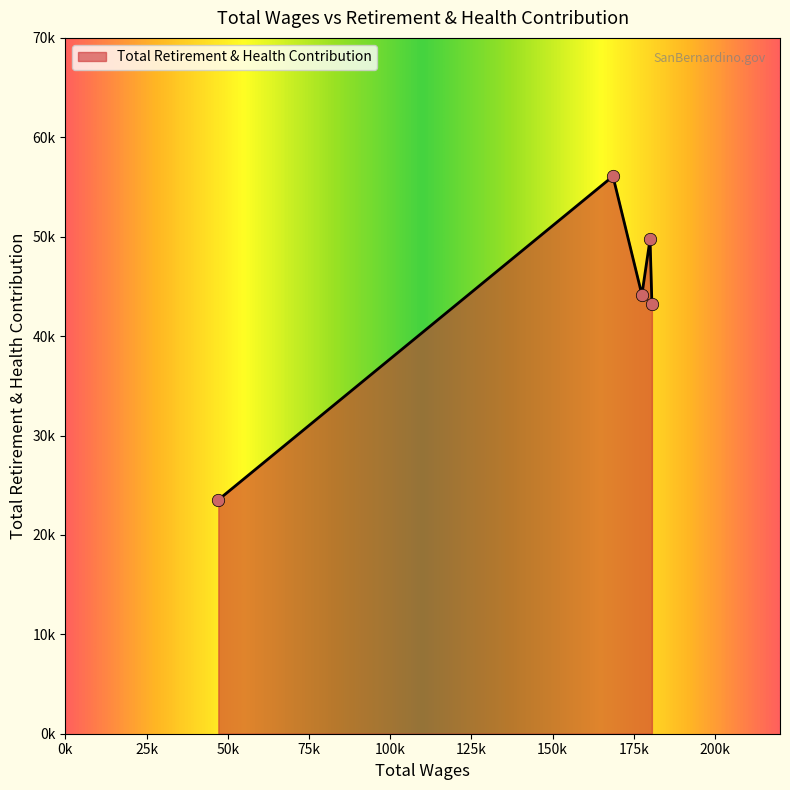

Does the chart have visible grid lines?

No